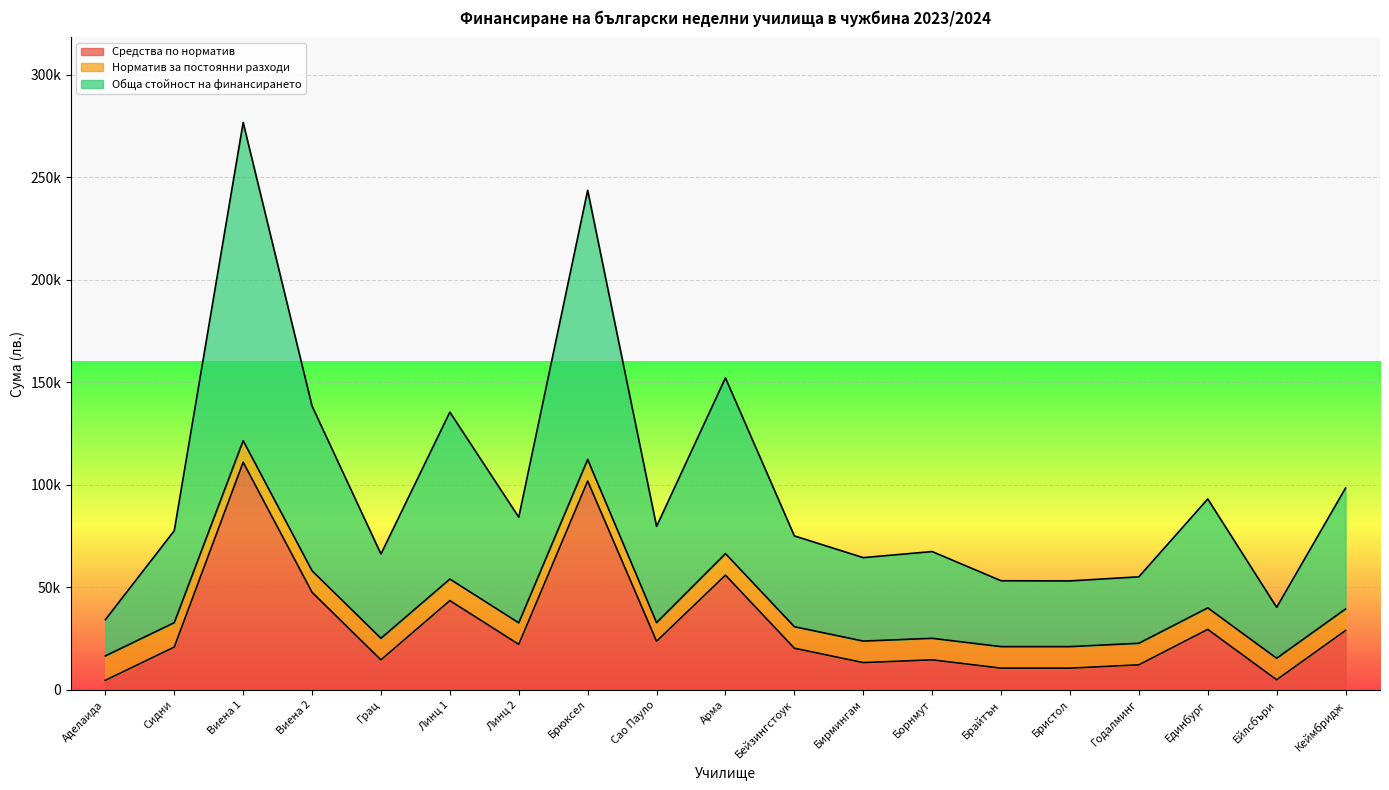

At which category is the sum across all series the highest?

Виена 1